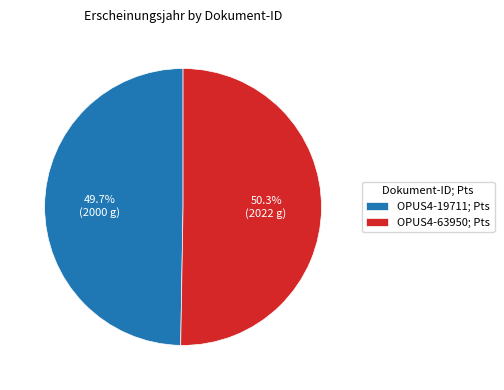

Which slice is the smallest?

OPUS4-19711